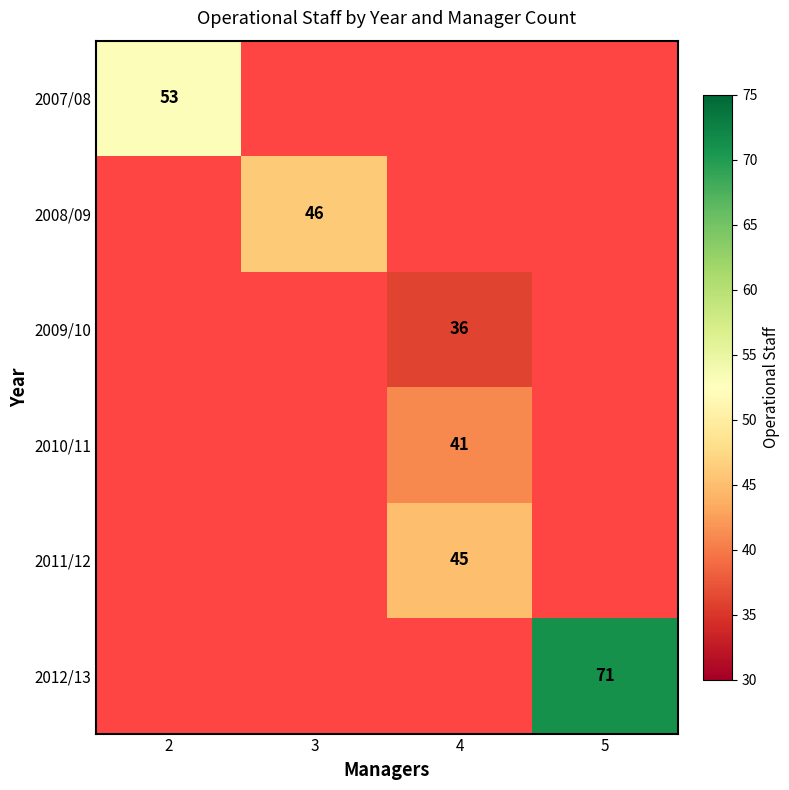

Count the number of categories in the chart.

4